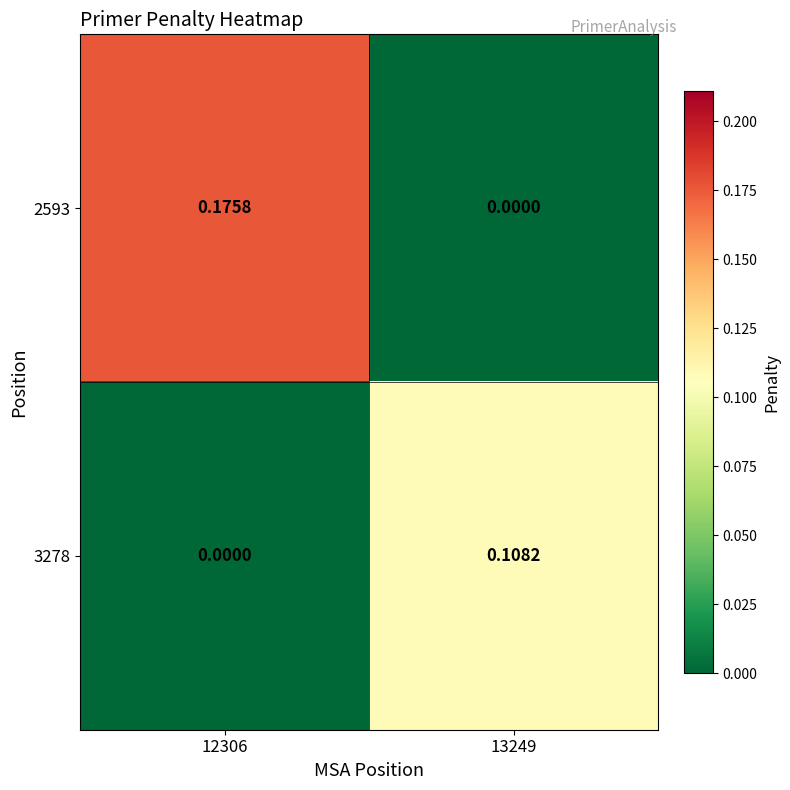

Which has a higher value, 13249 or 12306?

12306